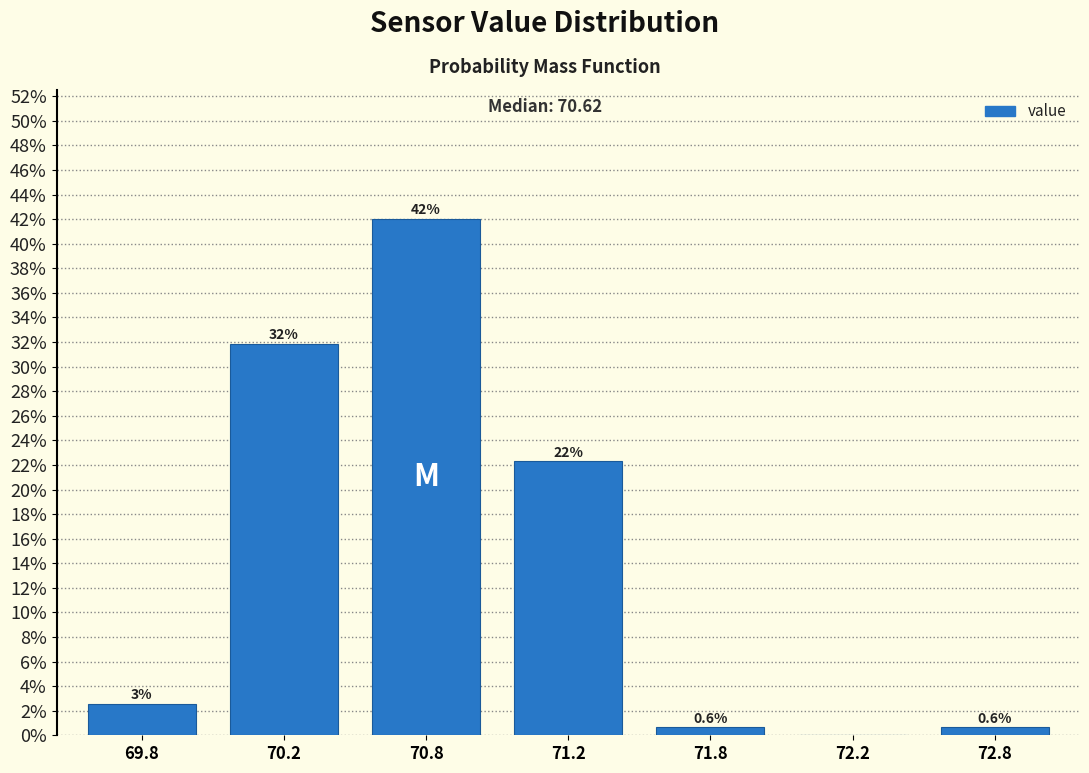

What is the greatest value displayed?

42.0